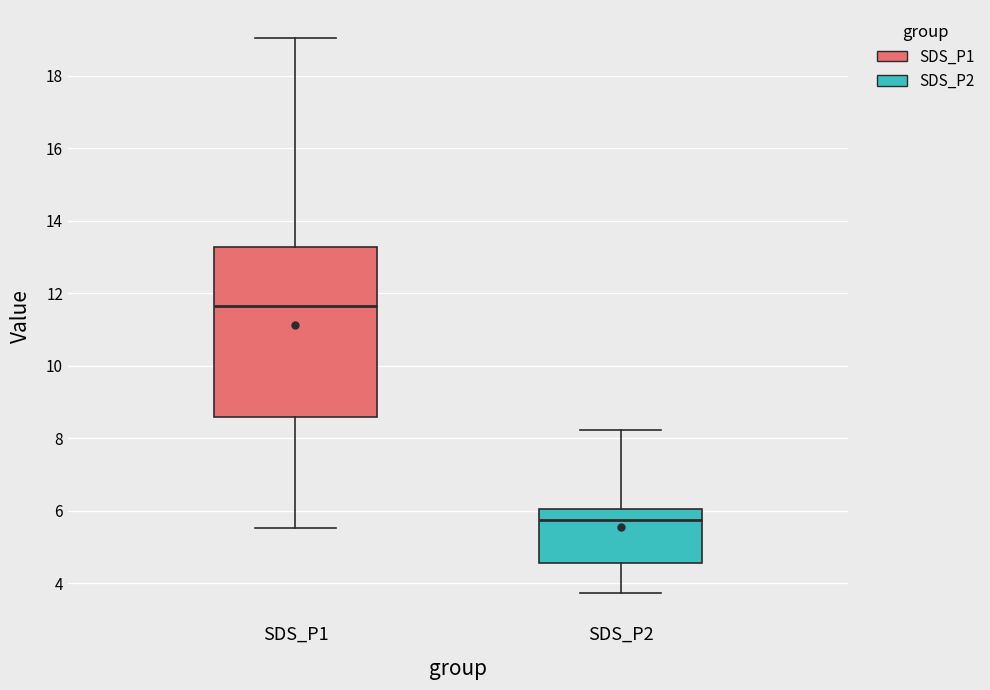

Where does the median line of the box for SDS_P1 sit on the y-axis? The values are not printed on the chart, so give them approximately, as read against the axis.

11.6